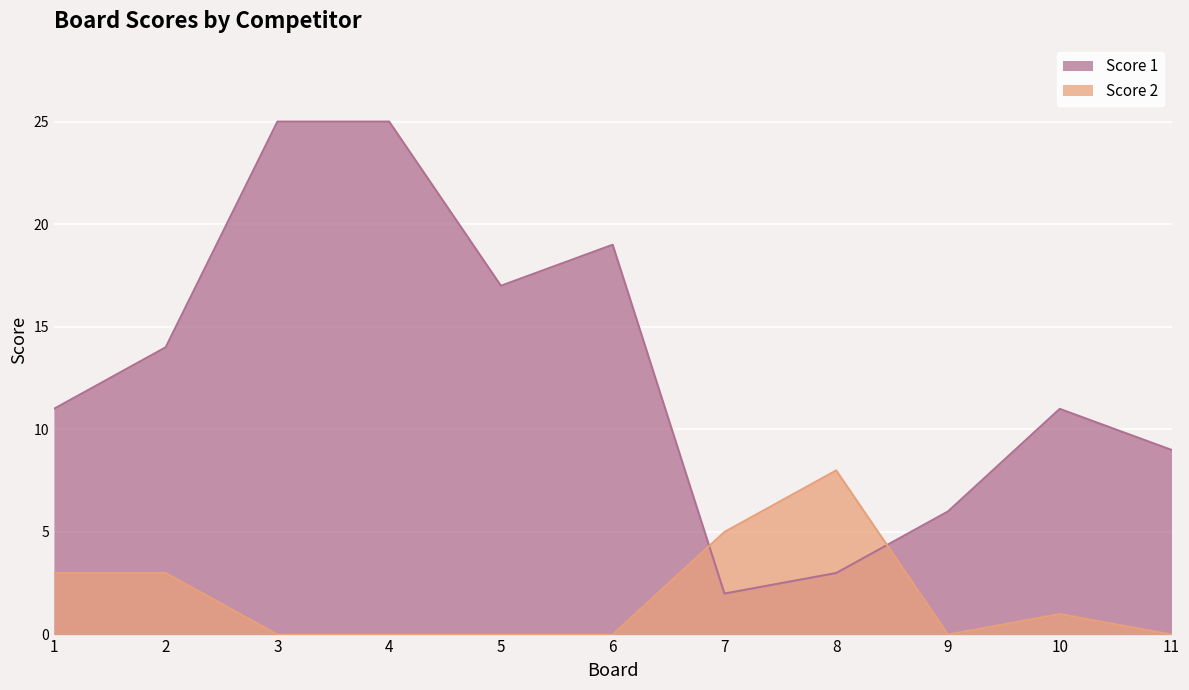

True or false: Score 2 has more than 1 points higher than both neighbors.

True